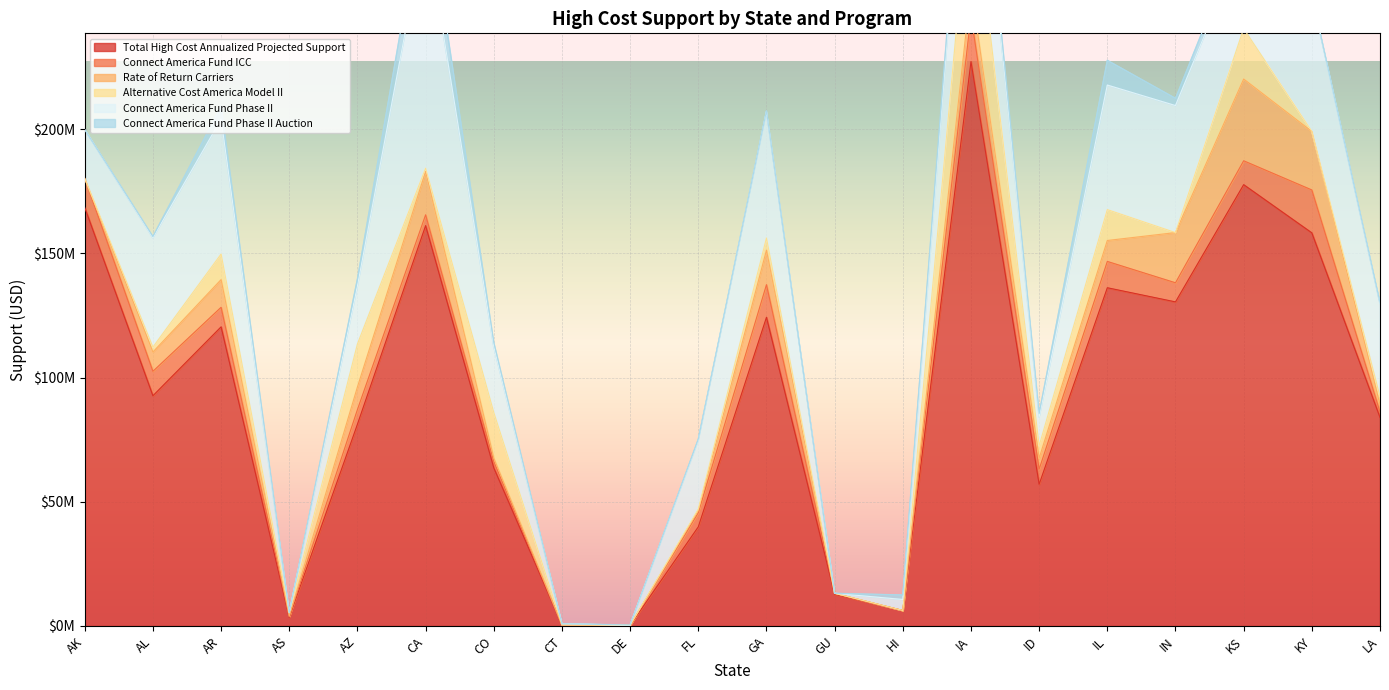

Between DE and GU, which series saw the biggest shift?

Total High Cost Annualized Projected Support